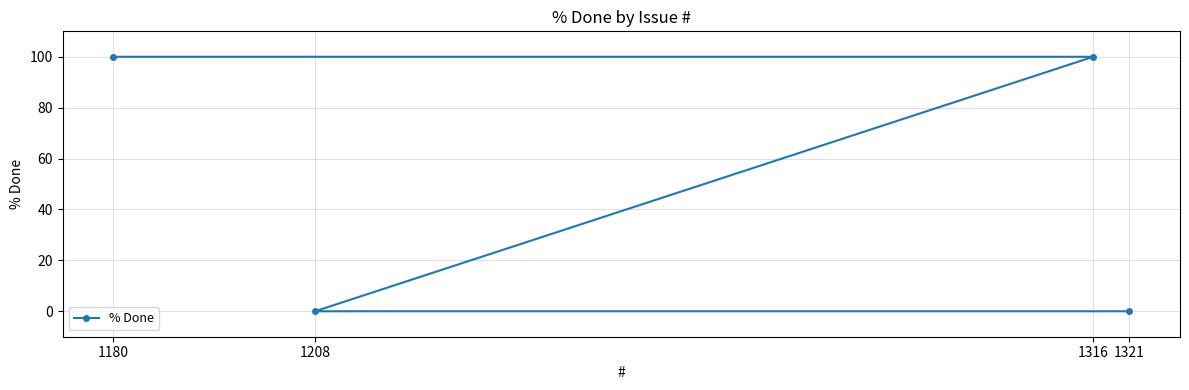

True or false: the data shows 100 at 1316.

True